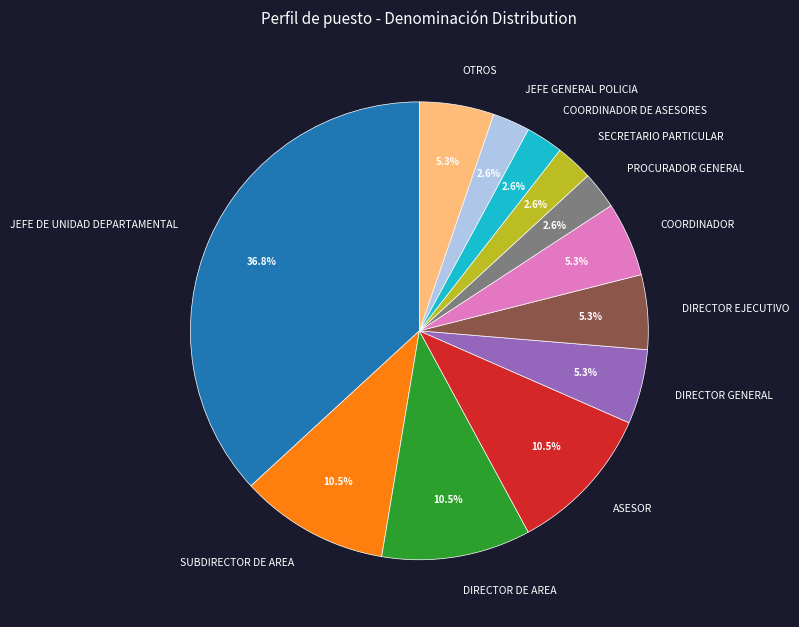

Is there any slice that represents more than half of the pie?

No